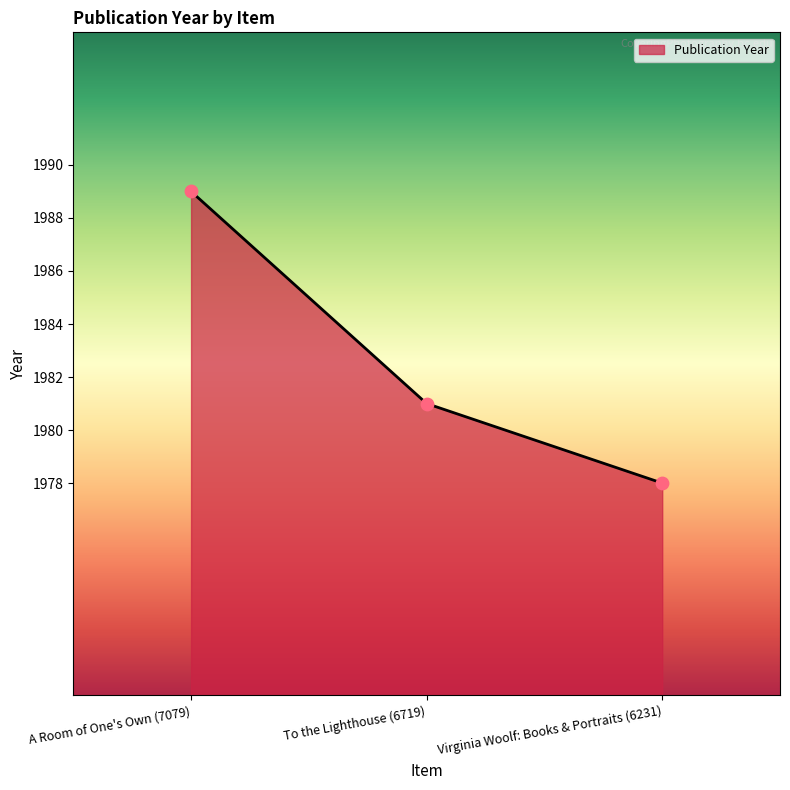

What is the change in value from To the Lighthouse (6719) to Virginia Woolf: Books & Portraits (6231)?

-3